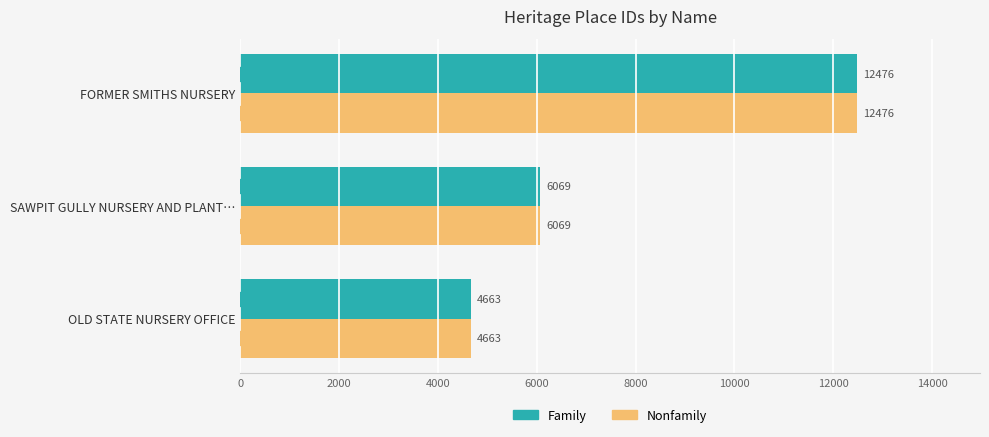

What is the total value across all series at FORMER SMITHS NURSERY?

24952